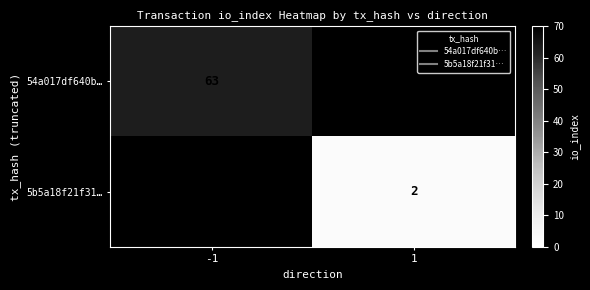

Read the 54a017df640b… value at -1.

63.0